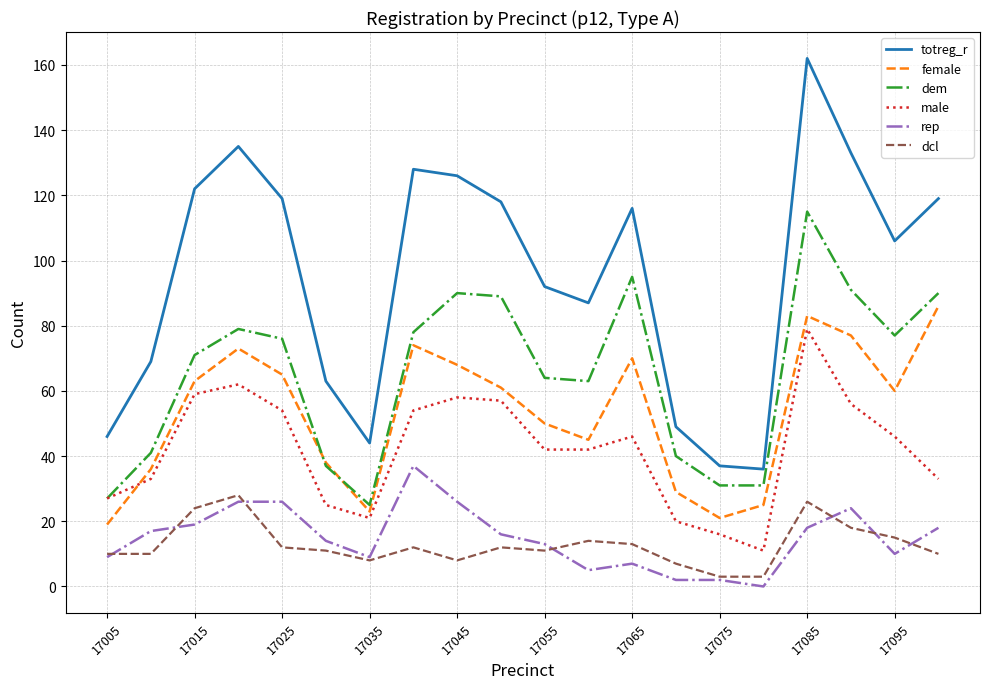

Reading left to right, list all the values displayed in this chart.

totreg_r: 46	69	122	135	119	63	44	128	126	118	92	87	116	49	37	36	162	133	106	119
female: 19	36	63	73	65	38	23	74	68	61	50	45	70	29	21	25	83	77	60	86
dem: 27	41	71	79	76	37	25	78	90	89	64	63	95	40	31	31	115	91	77	90
male: 27	33	59	62	54	25	21	54	58	57	42	42	46	20	16	11	79	56	46	33
rep: 9	17	19	26	26	14	9	37	26	16	13	5	7	2	2	0	18	24	10	18
dcl: 10	10	24	28	12	11	8	12	8	12	11	14	13	7	3	3	26	18	15	10